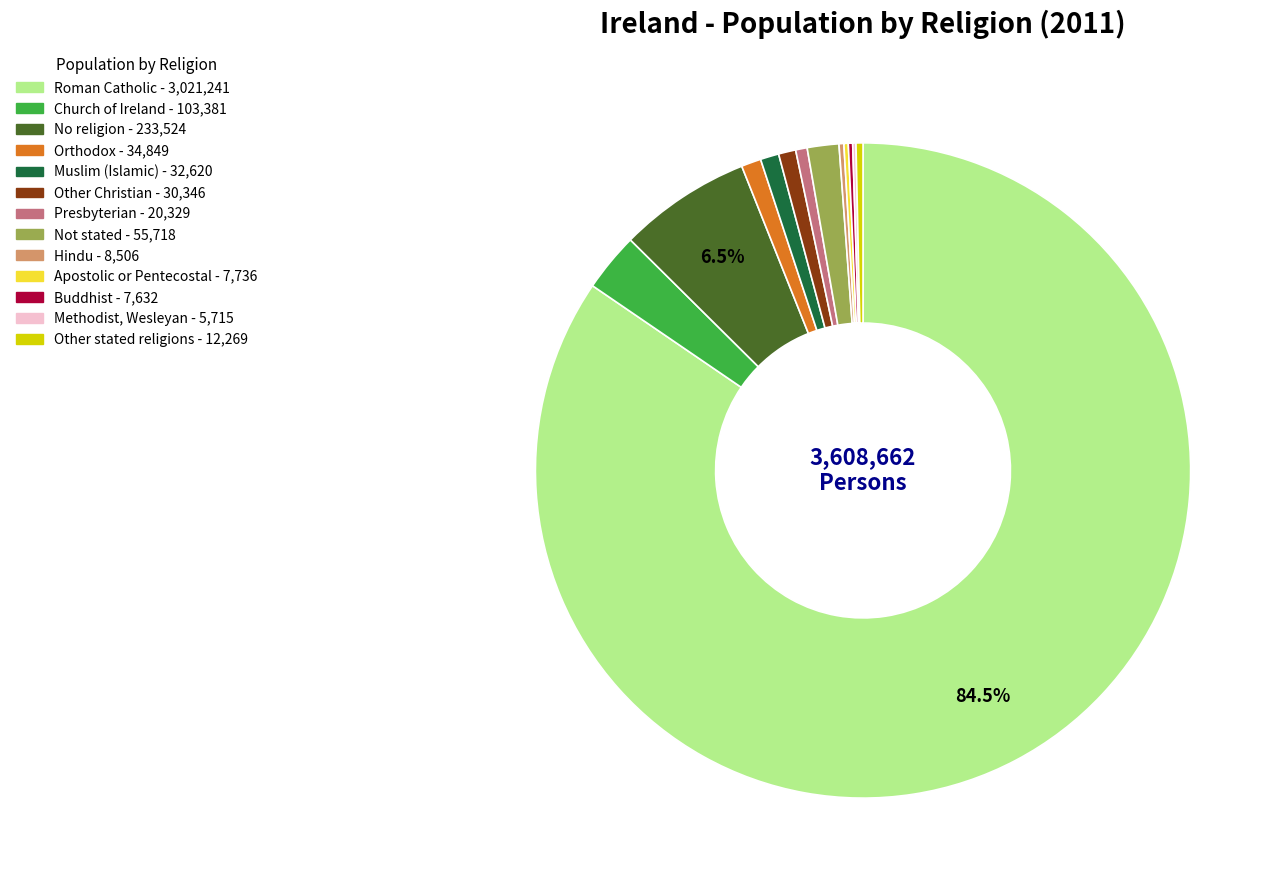

Does Not stated represent more than half of the total?

No